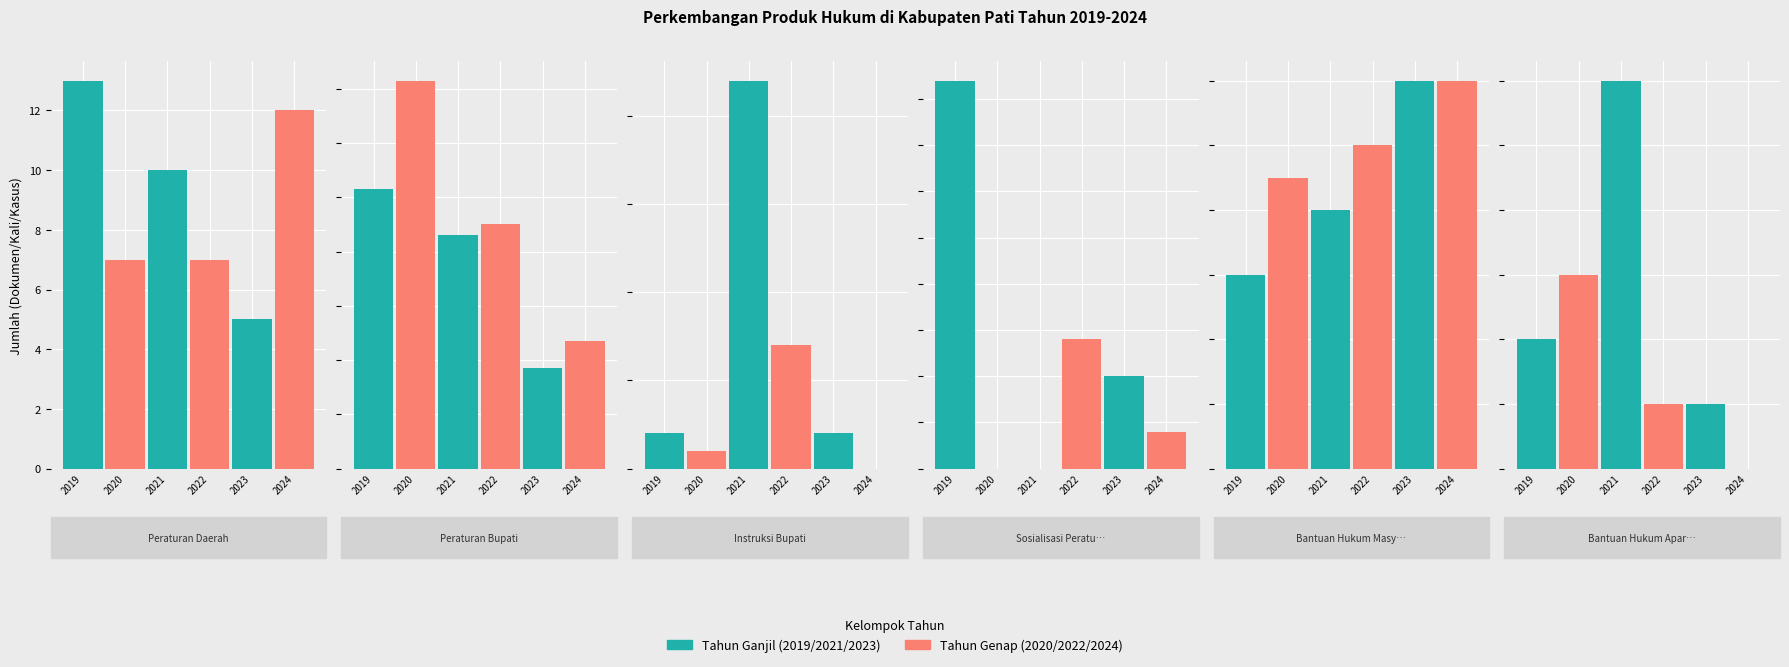

What is the approximate value of 2020 at Peraturan Bupati, to the nearest 50?

150